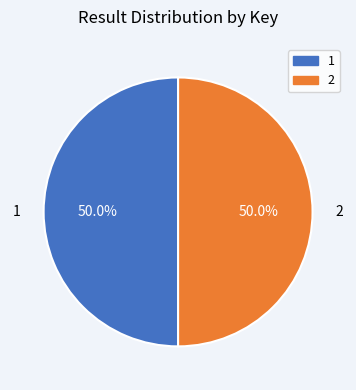

What percentage is the 1 slice, to the nearest percent?

50%